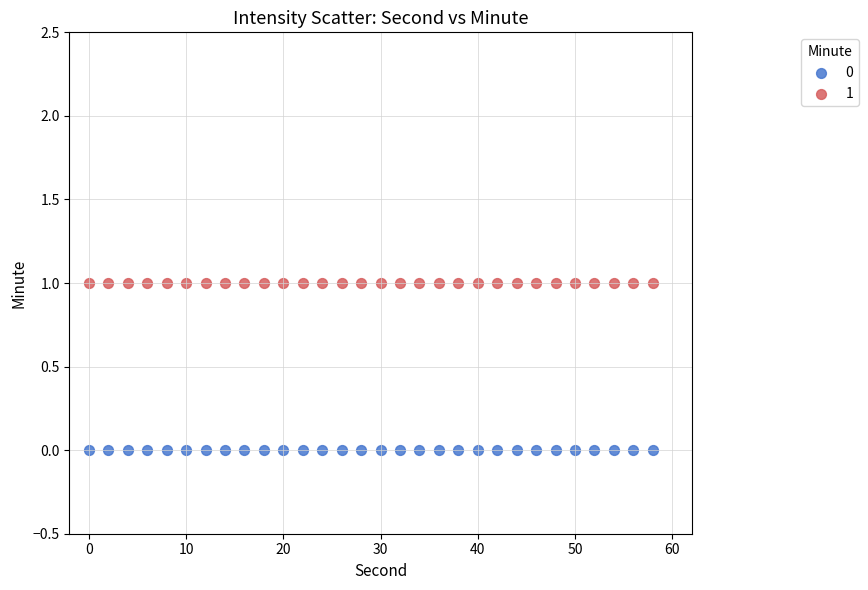

What are all the series names shown in the legend?

0, 1